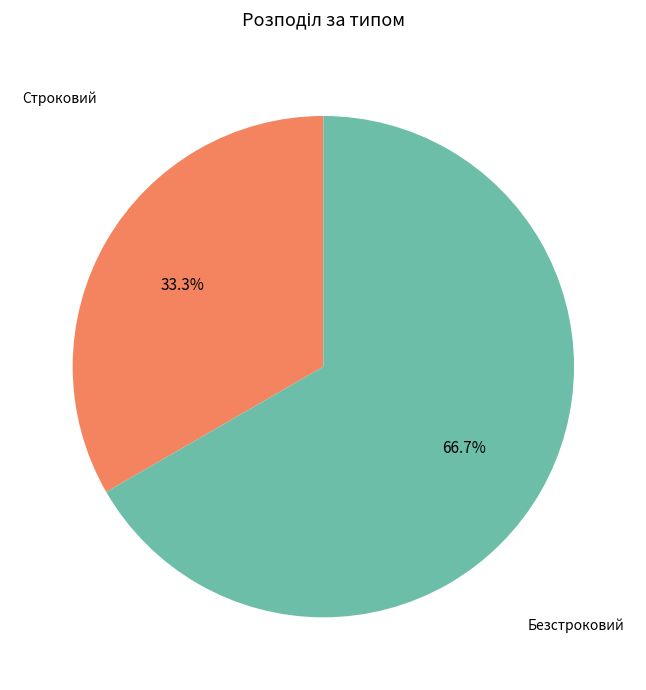

Is there a majority slice in this chart?

Yes